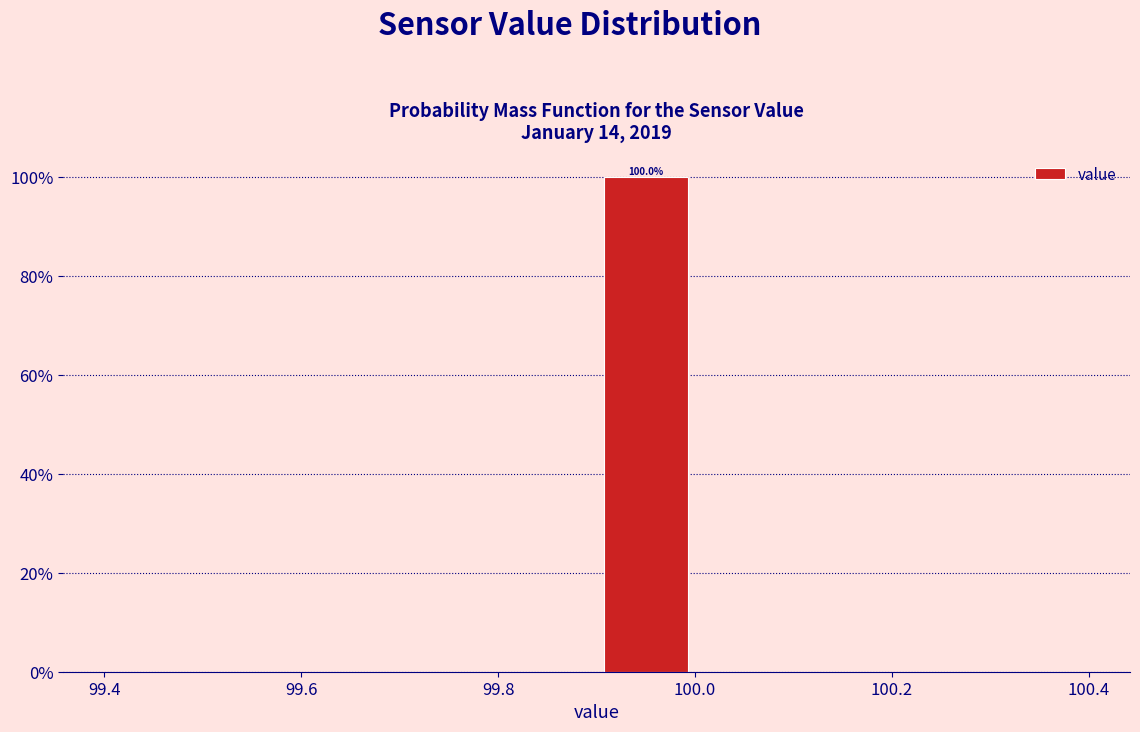

Which range on the x-axis has the tallest bar?

99.9 to 100.0